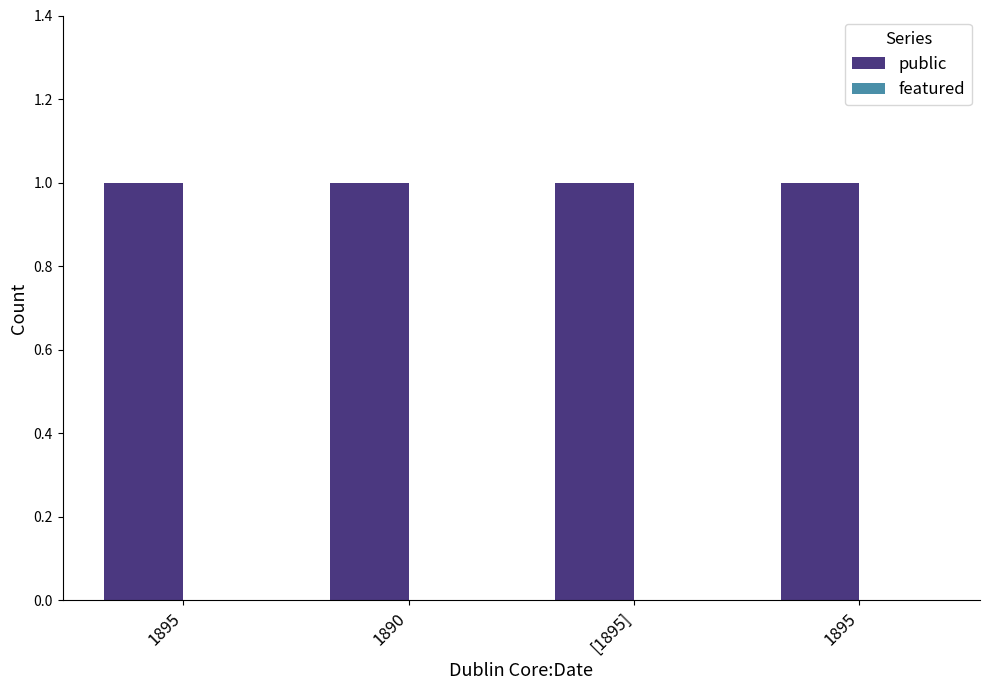

What is the maximum value shown in the chart?

1